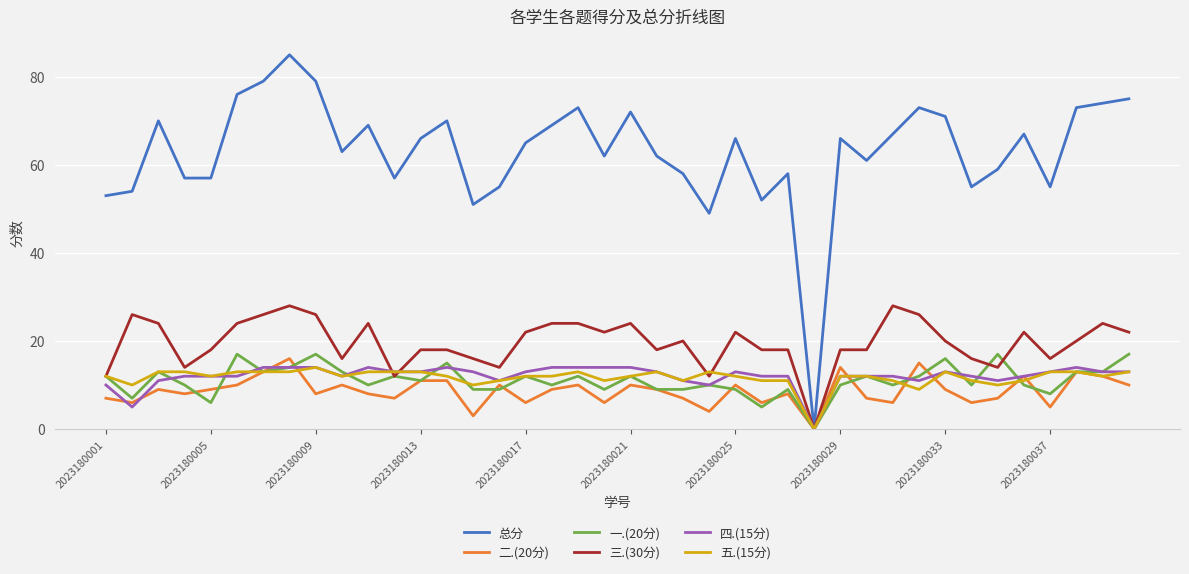

Which series has the largest range (max minus min)?

总分